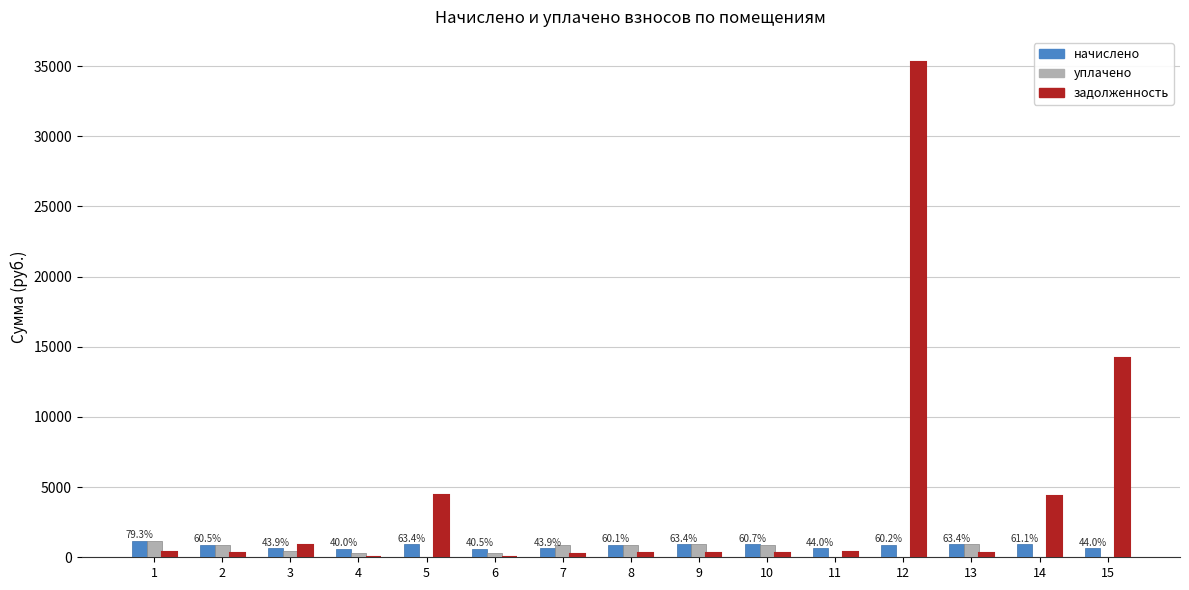

What is the maximum value shown in the chart?

35318.8